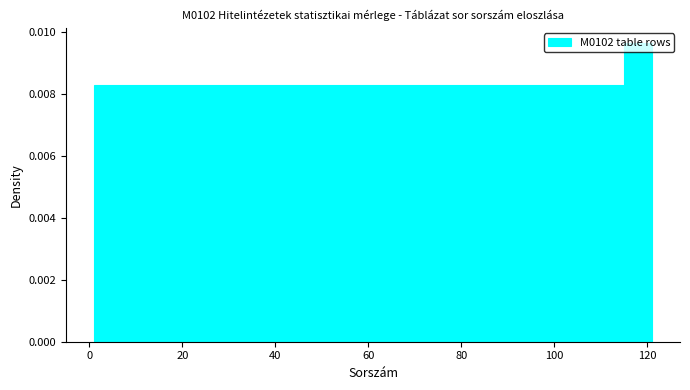

Read against the x-axis, roughly where is the centre of the tallest bar?

118